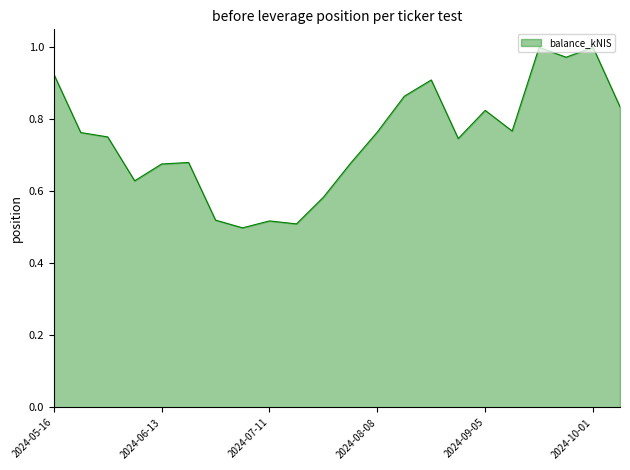

How many lines are shown in the chart?

1